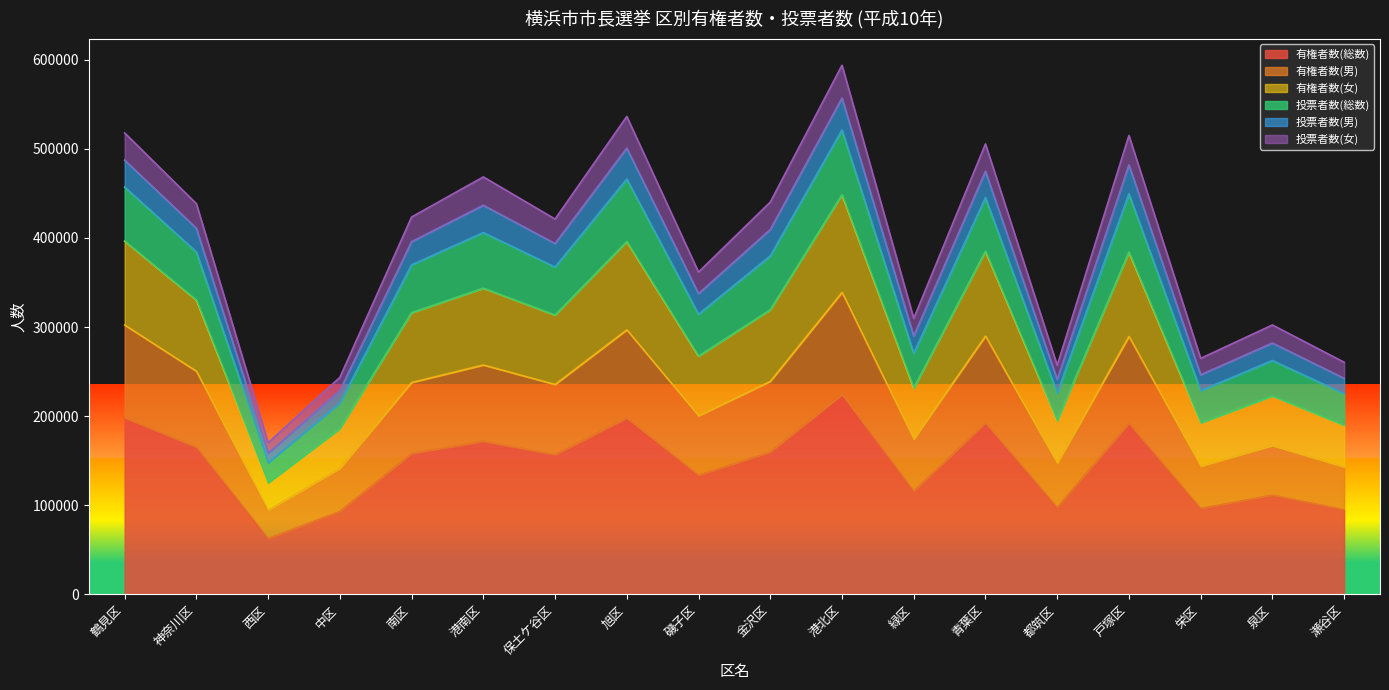

What is the maximum value for 有権者数(総数)?

224213